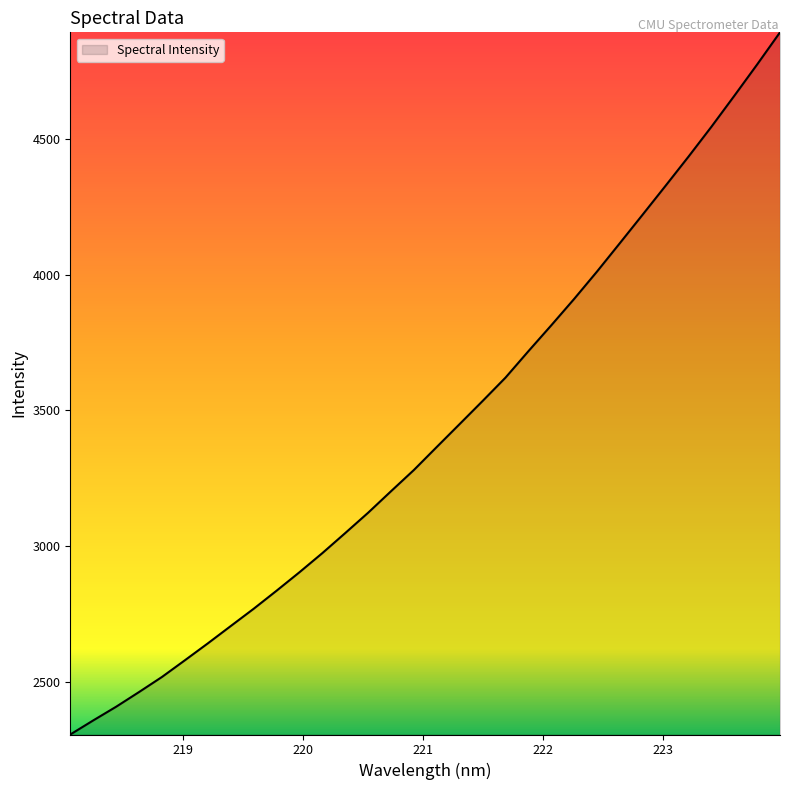

What is the greatest value displayed?

4892.3